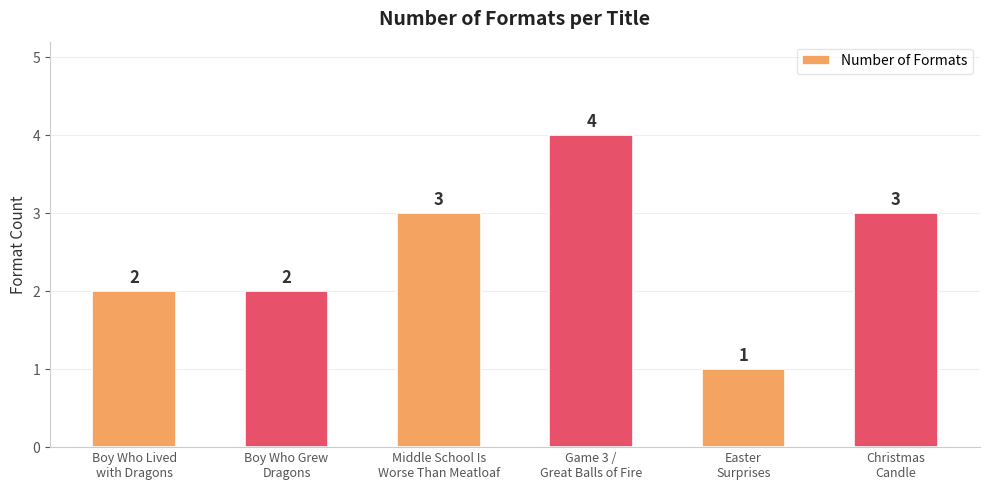

Reading left to right, transcribe all the data shown in this chart.

Boy Who Lived
with Dragons=2	Boy Who Grew
Dragons=2	Middle School Is
Worse Than Meatloaf=3	Game 3 /
Great Balls of Fire=4	Easter
Surprises=1	Christmas
Candle=3